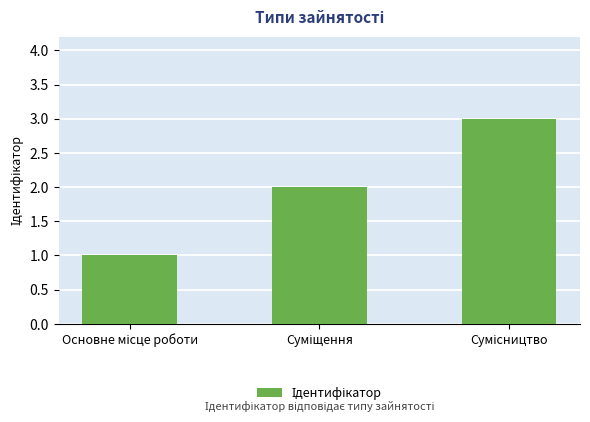

What is the sum of all values?

6